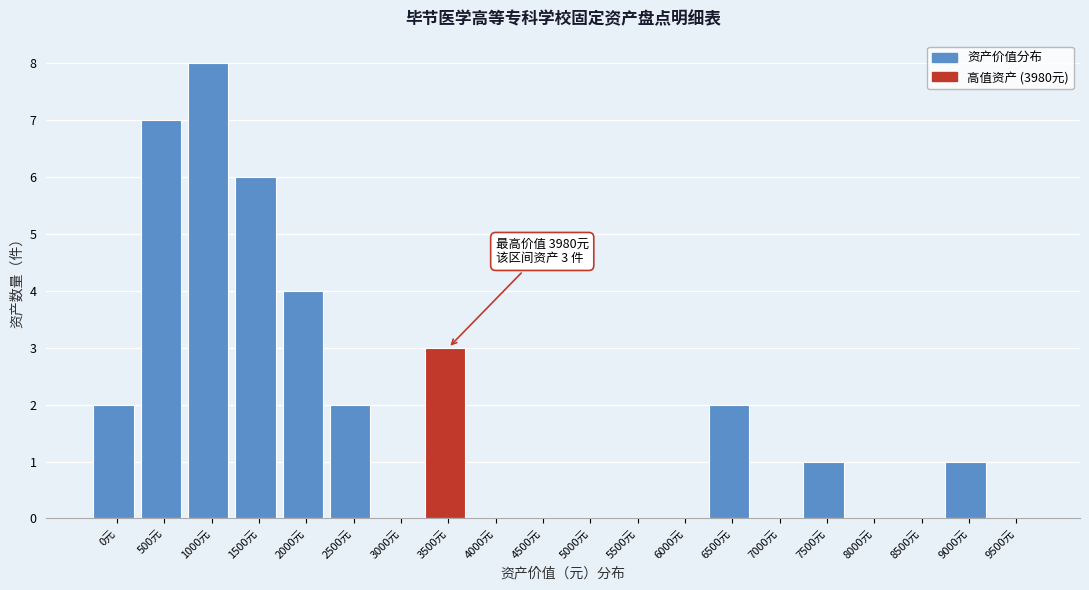

Which label corresponds to the largest value in the chart?

1000元